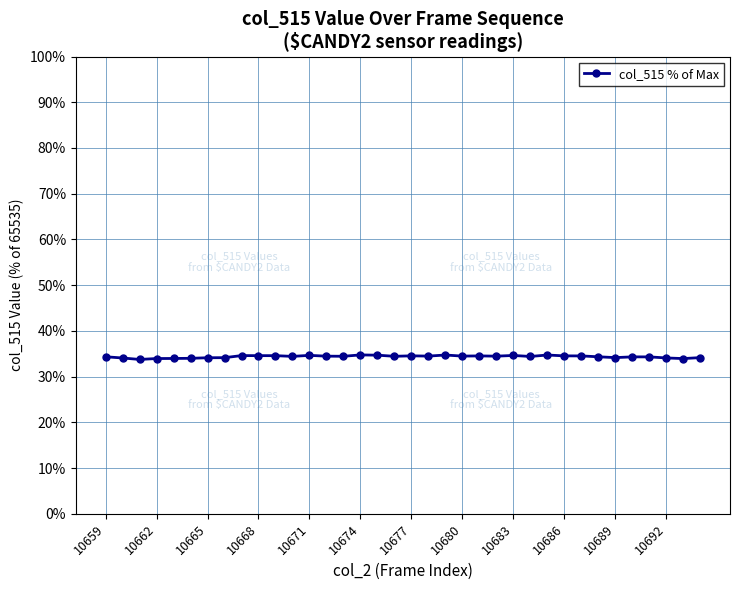

What is the value of the 15th point from the left?

34.4